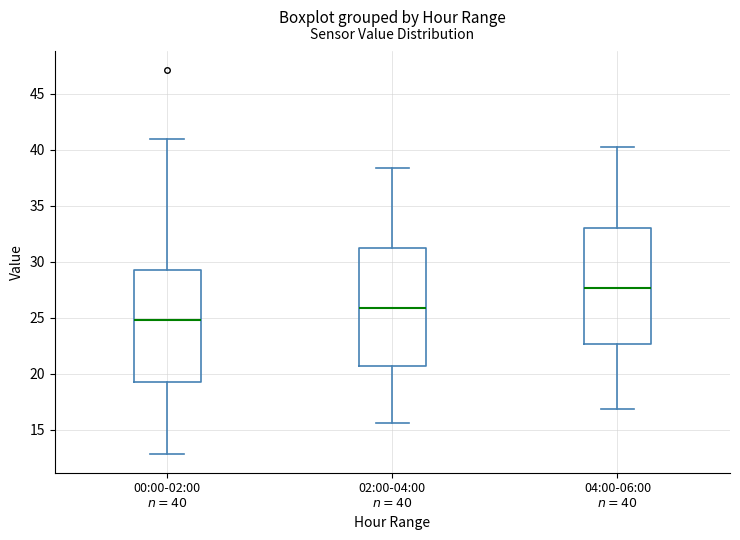

Reading left to right, transcribe this box plot: for each box, give where its median line is, the range the box spans, and where its two whiskers end, as read against the y-axis. The values are not printed on the chart, so give them approximately, as read against the axis.

00:00-02:00 $n=40$: median 25.0, box 19.5 to 29.5, whiskers 13.0 to 41.0
02:00-04:00 $n=40$: median 26.0, box 20.5 to 31.5, whiskers 15.5 to 38.5
04:00-06:00 $n=40$: median 27.5, box 22.5 to 33.0, whiskers 17.0 to 40.0